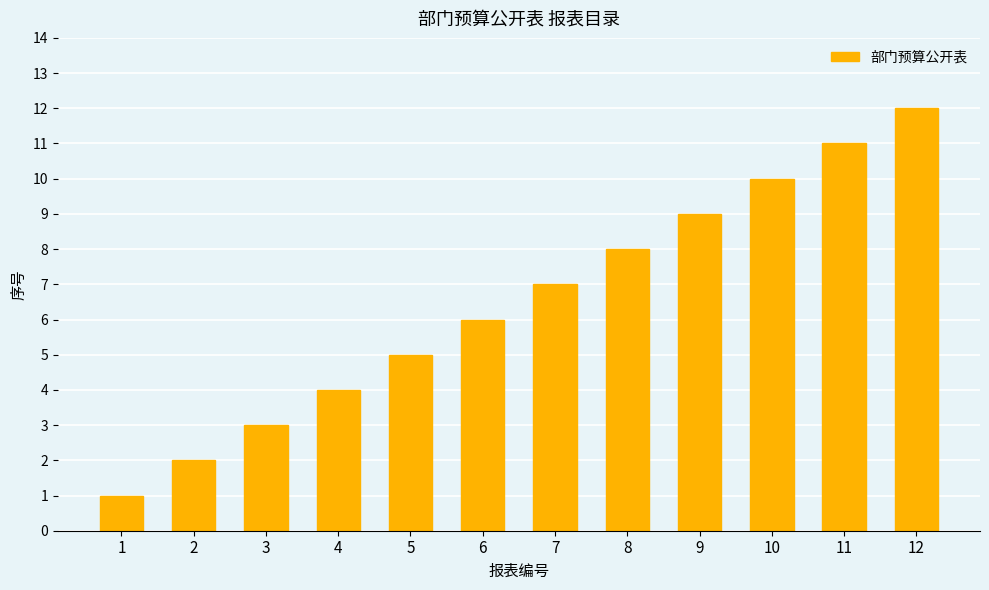

Which has a higher value, 8 or 10?

10